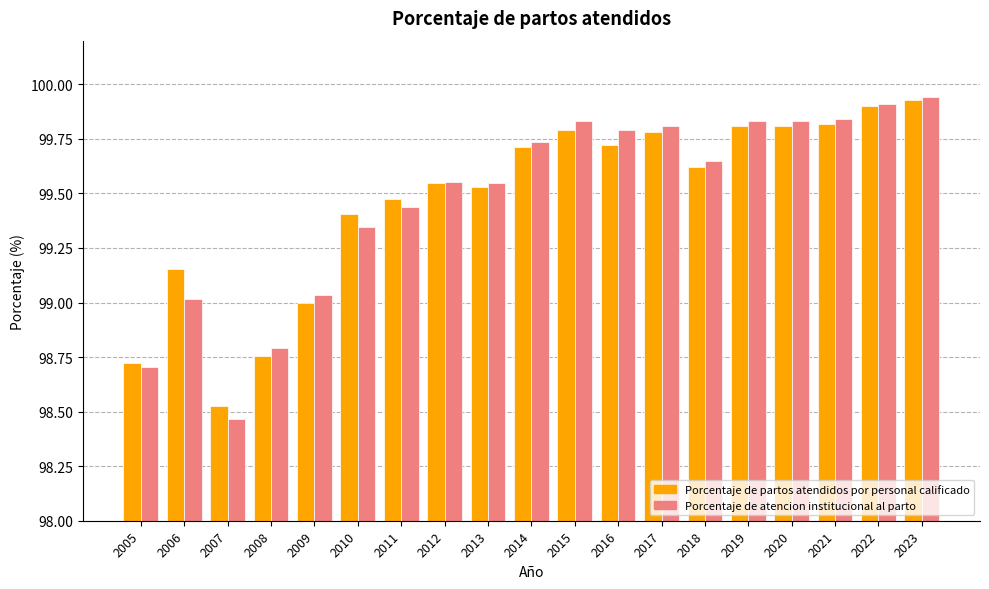

Is the value of Porcentaje de atencion institucional al parto at 2011 greater than the value of Porcentaje de partos atendidos por personal calificado at 2015?

No